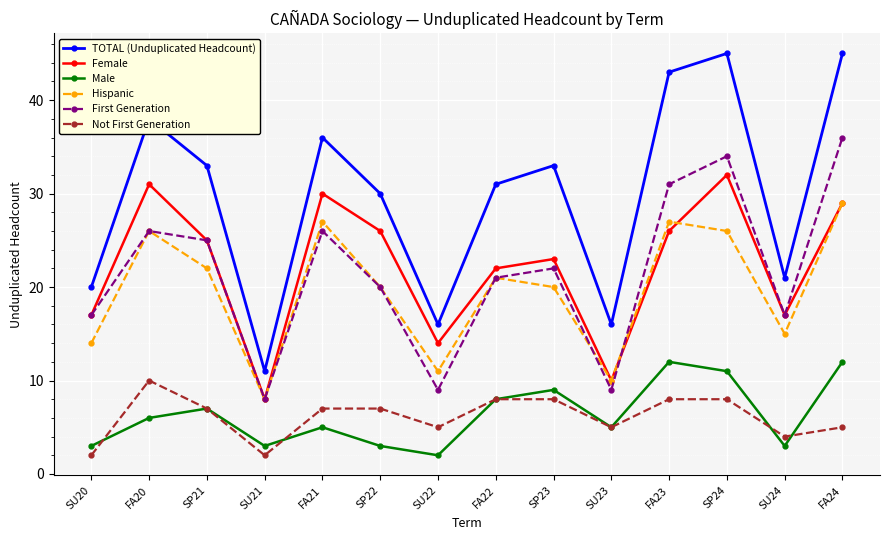

List the series in order of their peak value, lowest first.

Not First Generation, Male, Hispanic, Female, First Generation, TOTAL (Unduplicated Headcount)